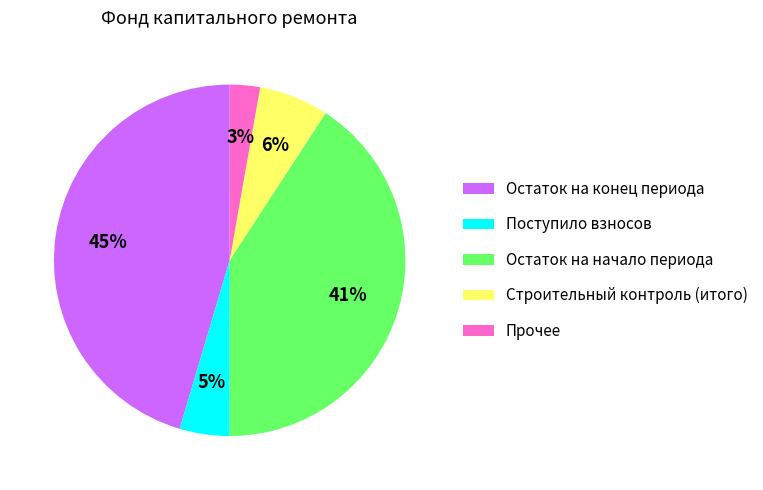

Does any single category account for the majority?

No